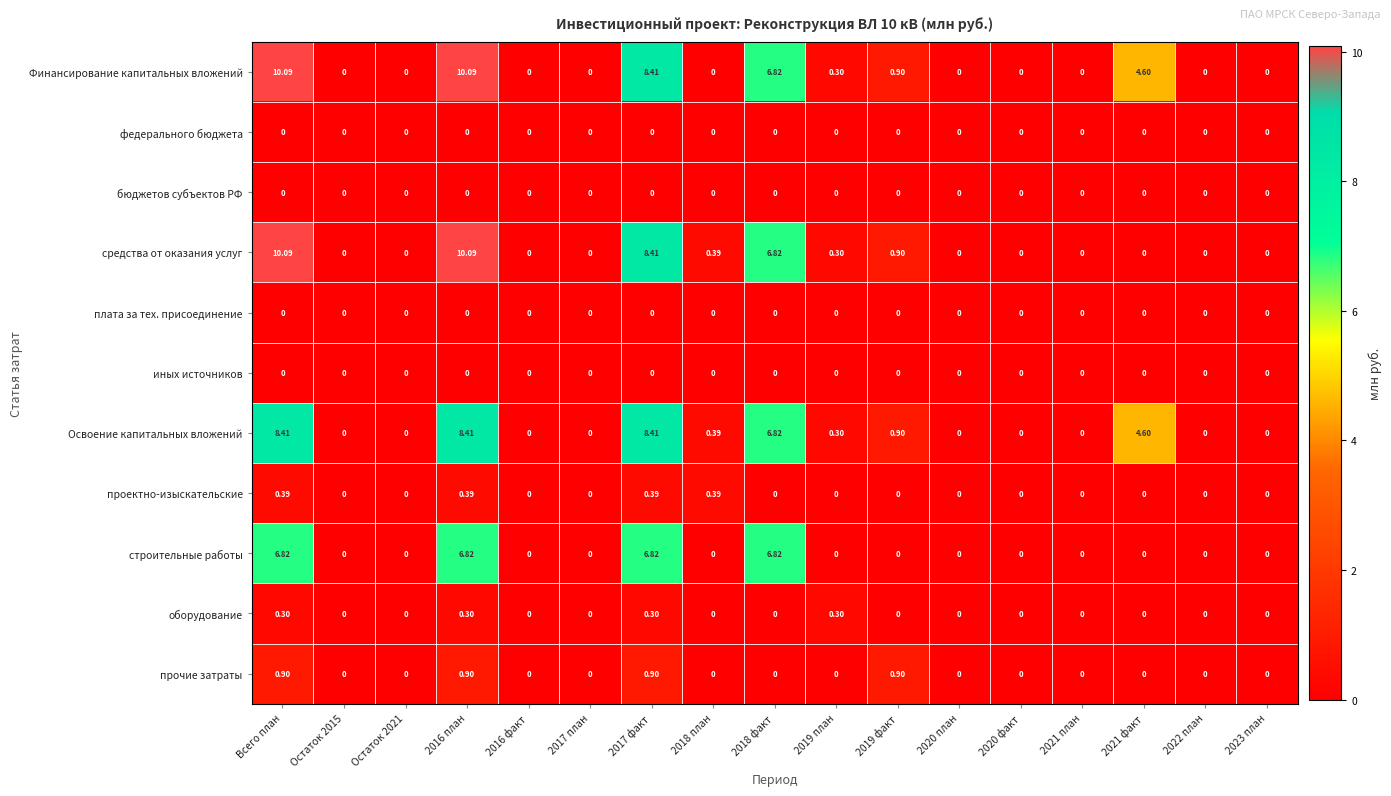

Count the number of categories in the chart.

17